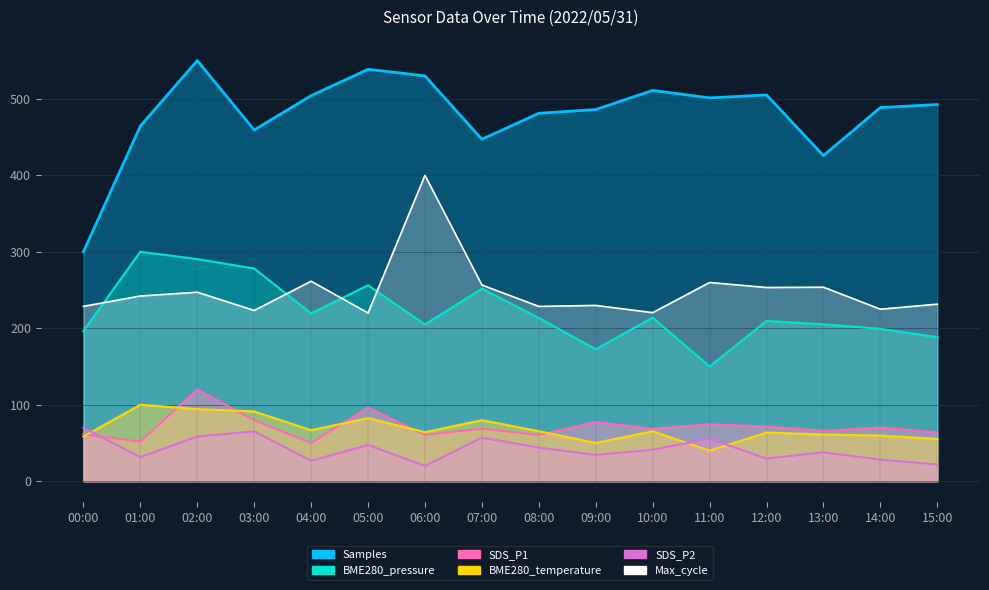

Between 10:00 and 08:00, which is larger?

10:00